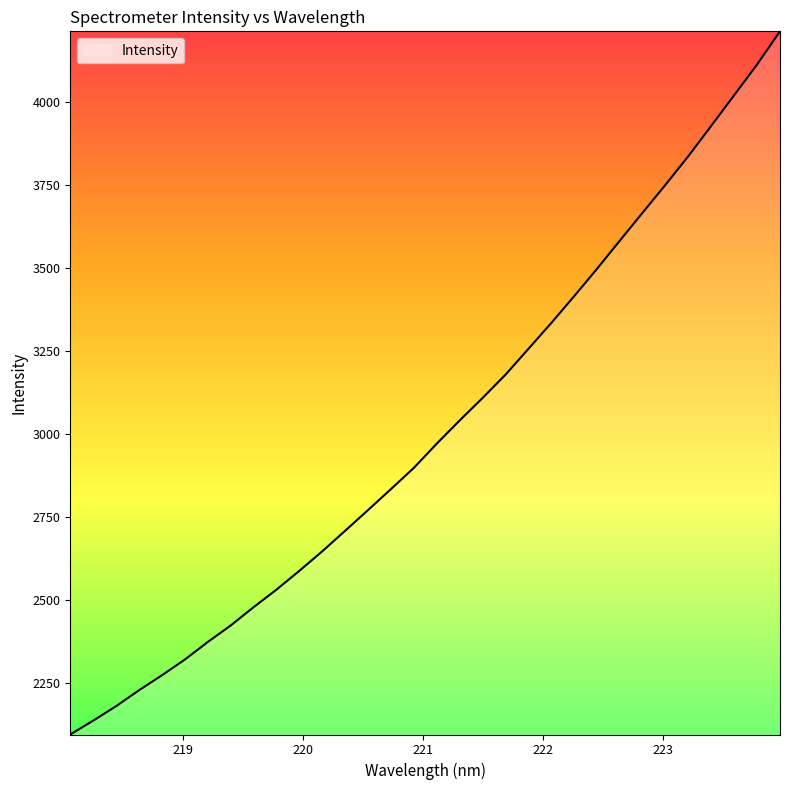

What is the difference between the maximum and minimum values?

2120.1